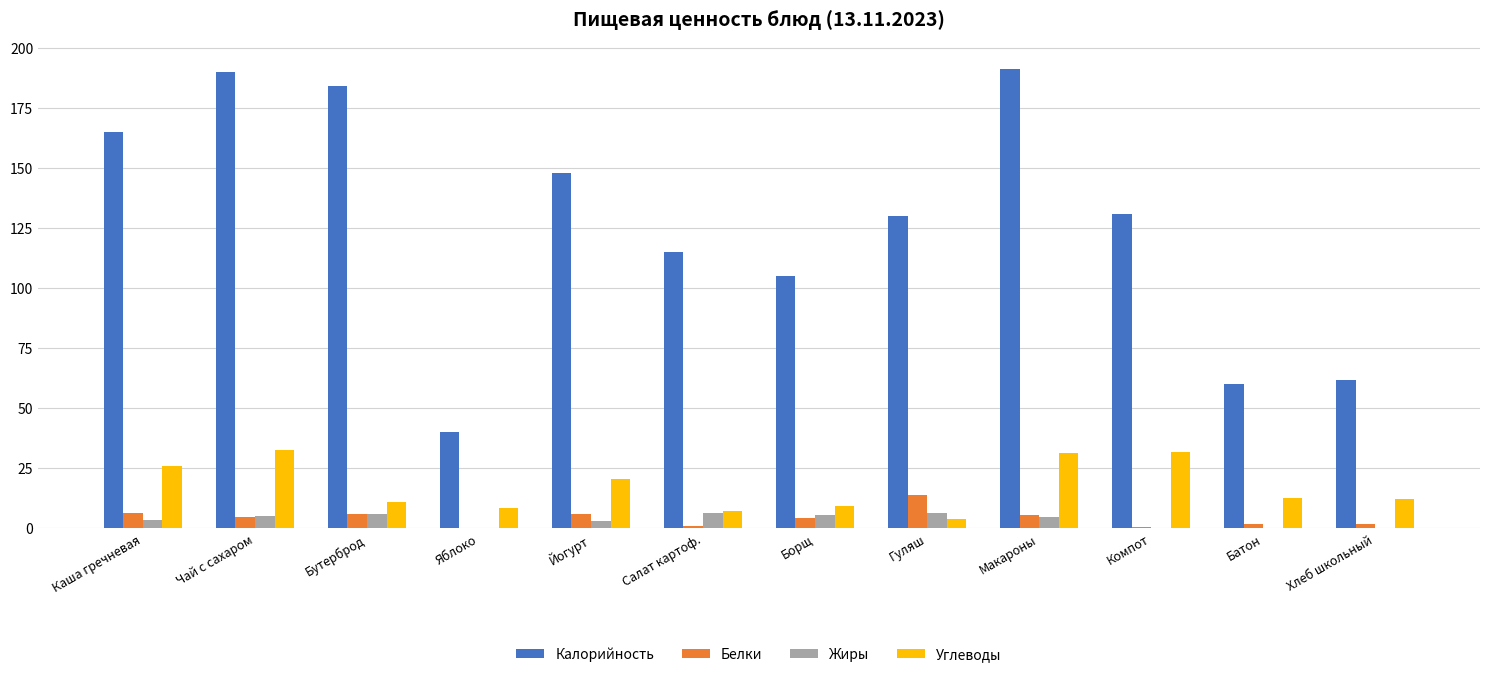

What is the sum of all Жиры values?

41.0